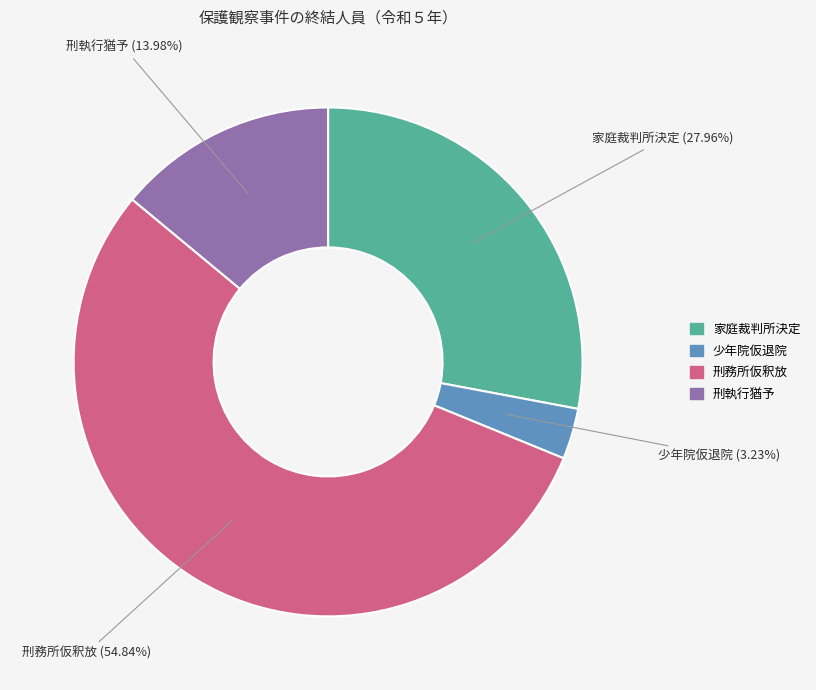

What is the ratio of the value at 刑執行猶予 to the value at 少年院仮退院?

4.3